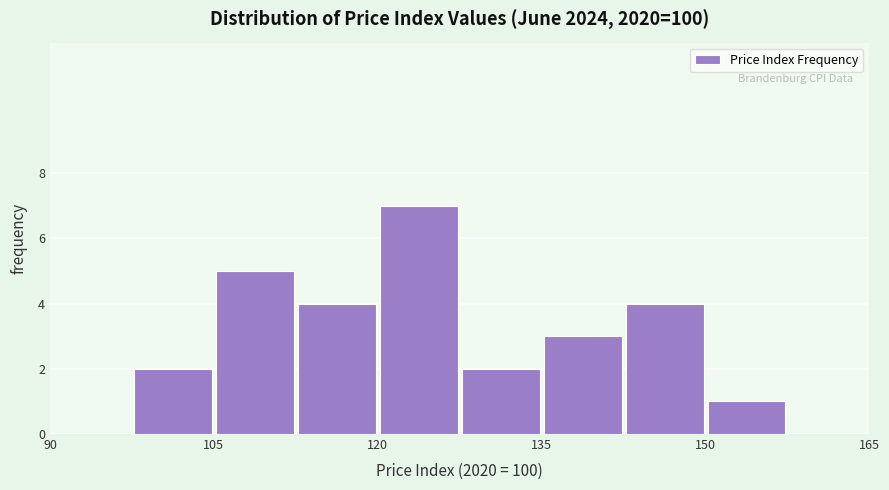

Around what value on the x-axis is the tallest bar? Give the approximate position of its centre, as read against the axis.

124